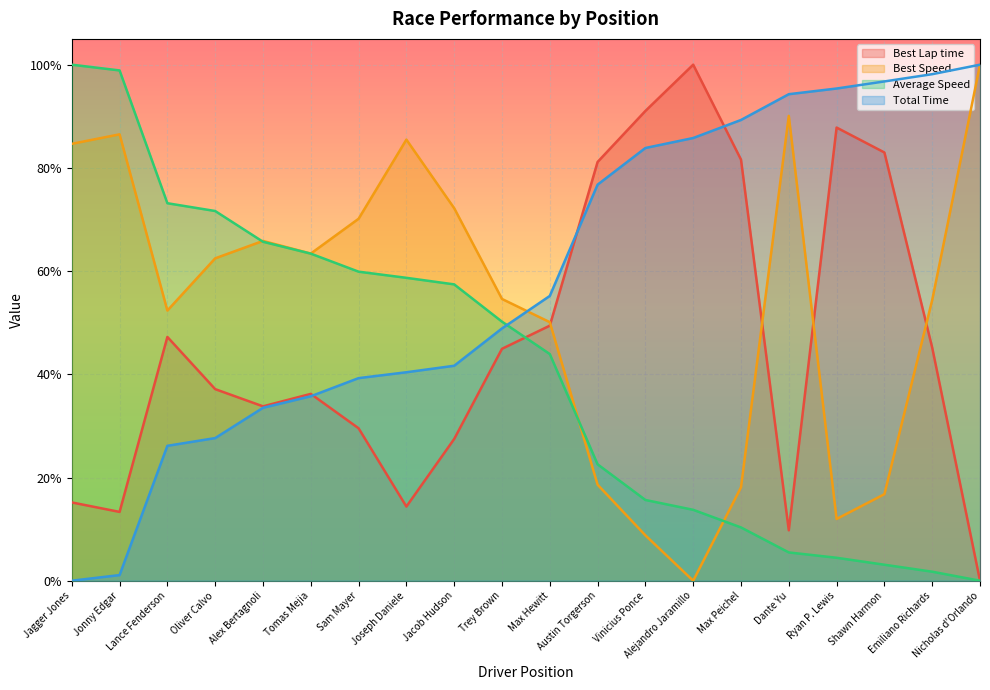

What is the difference between the Total Time values at Ryan P. Lewis and Austin Torgerson?

0.2